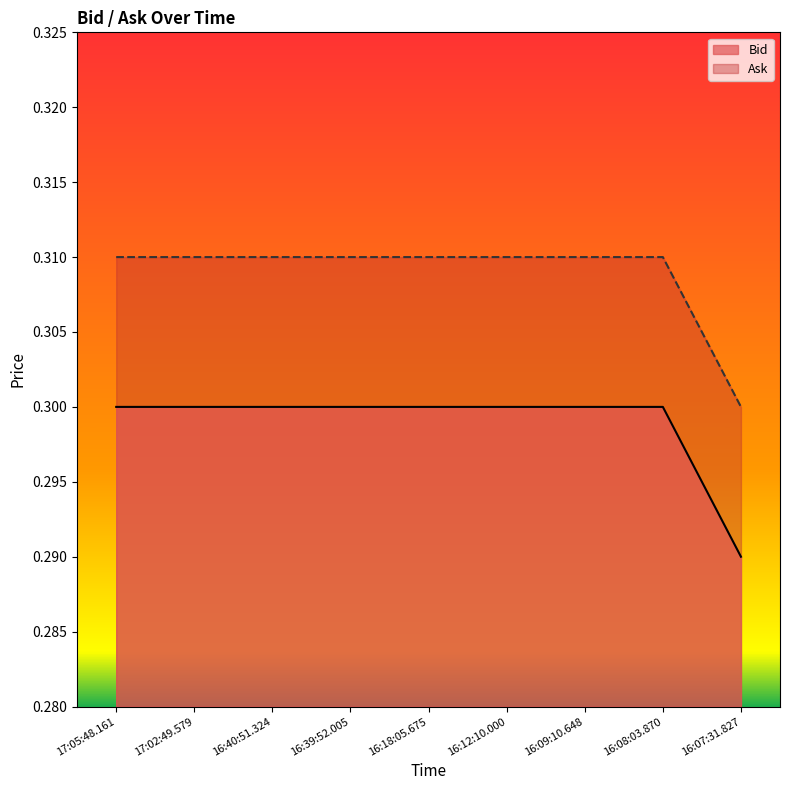

What position from the right is 17:05:48.161?

9